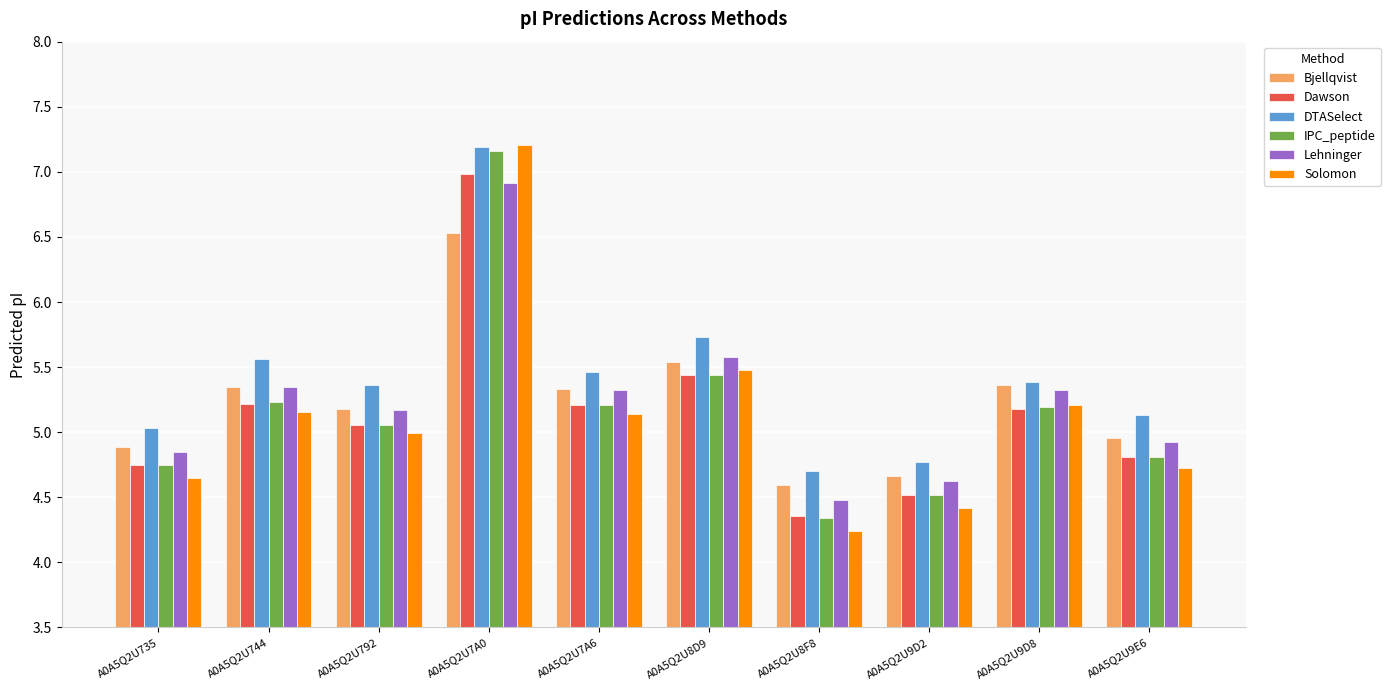

What is the difference between the DTASelect values at A0A5Q2U7A6 and A0A5Q2U7A0?

1.7